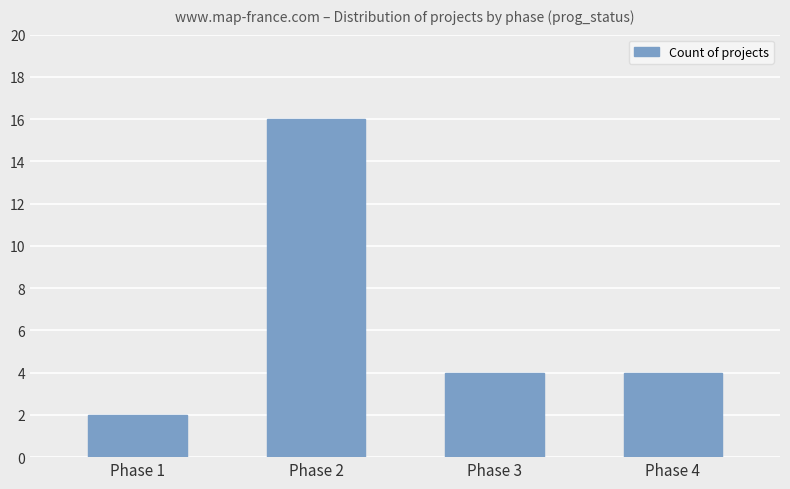

Reading left to right, what are all the values shown in this chart?

Phase 1=2	Phase 2=16	Phase 3=4	Phase 4=4